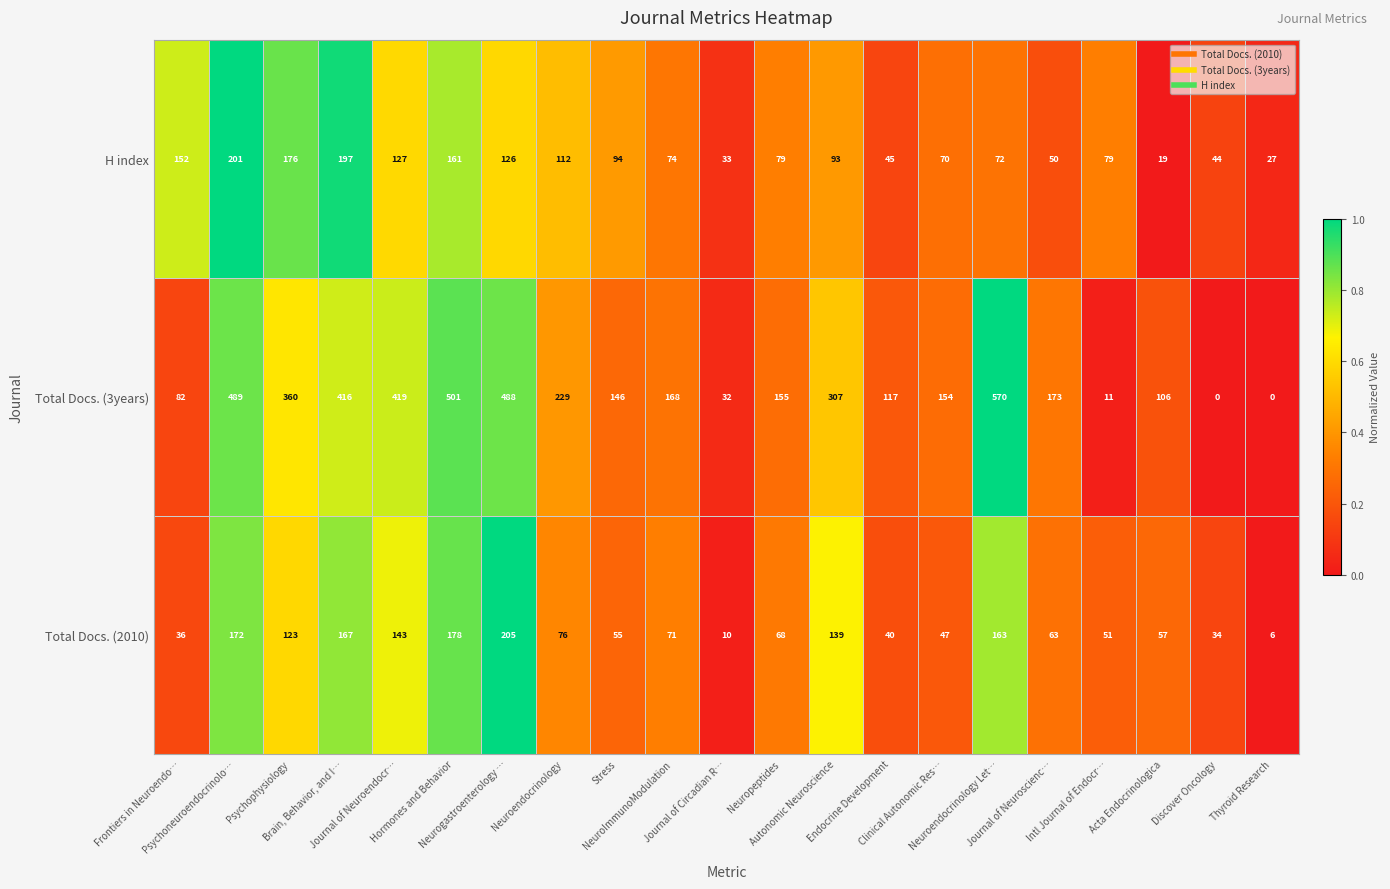

What is the difference between the maximum and minimum values in the Total Docs. (2010) series?

199